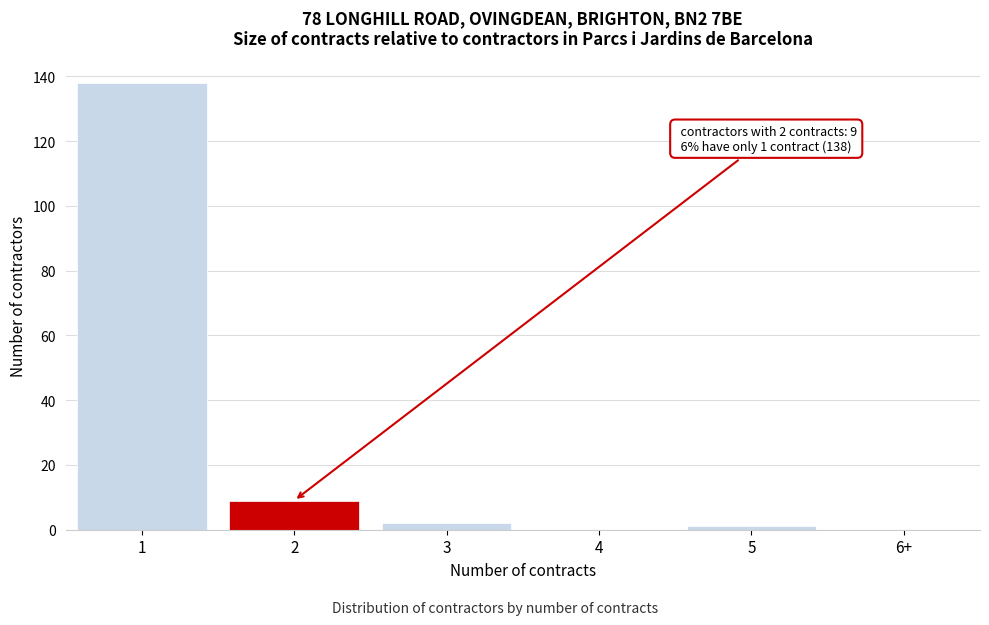

Reading right to left, transcribe all the data shown in this chart.

6+=0	5=1	4=0	3=2	2=9	1=138